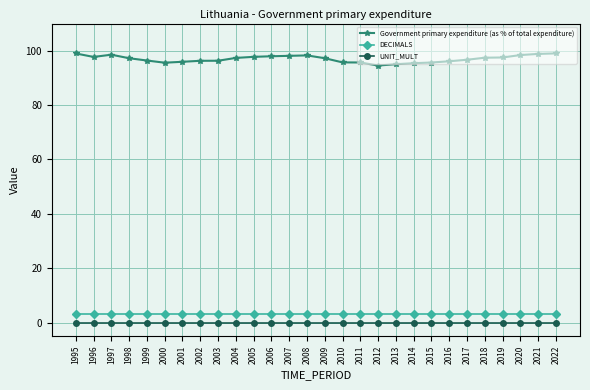

Which series has the widest spread of values?

Government primary expenditure (as % of total expenditure)